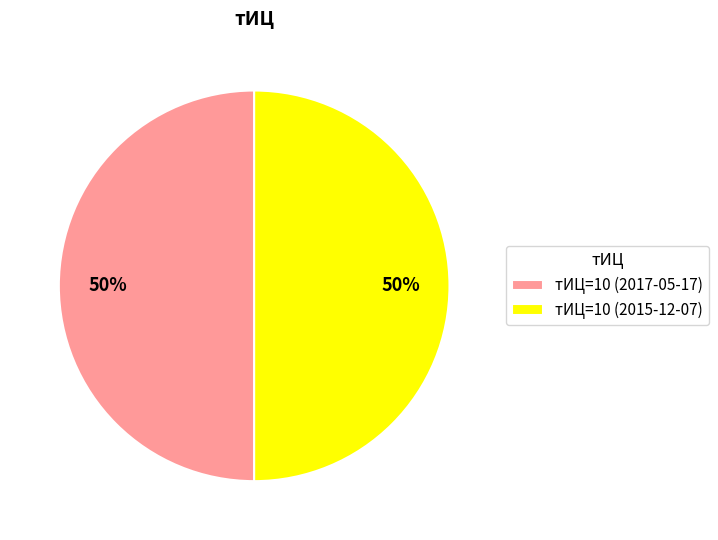

The тИЦ=10 (2017-05-17) slice represents 50% of the pie. True or false?

True